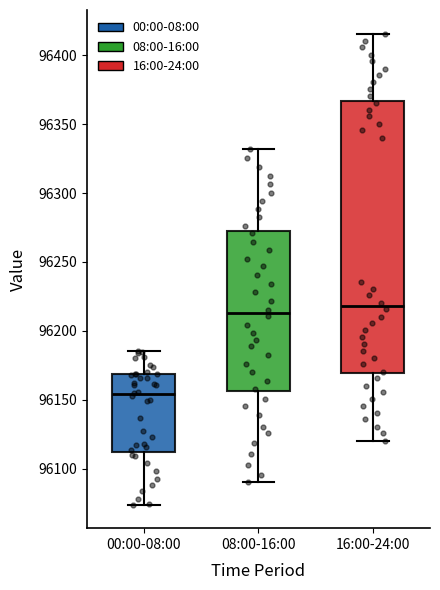

Comparing the boxes themselves (not the whiskers), which one is the tallest?

16:00-24:00